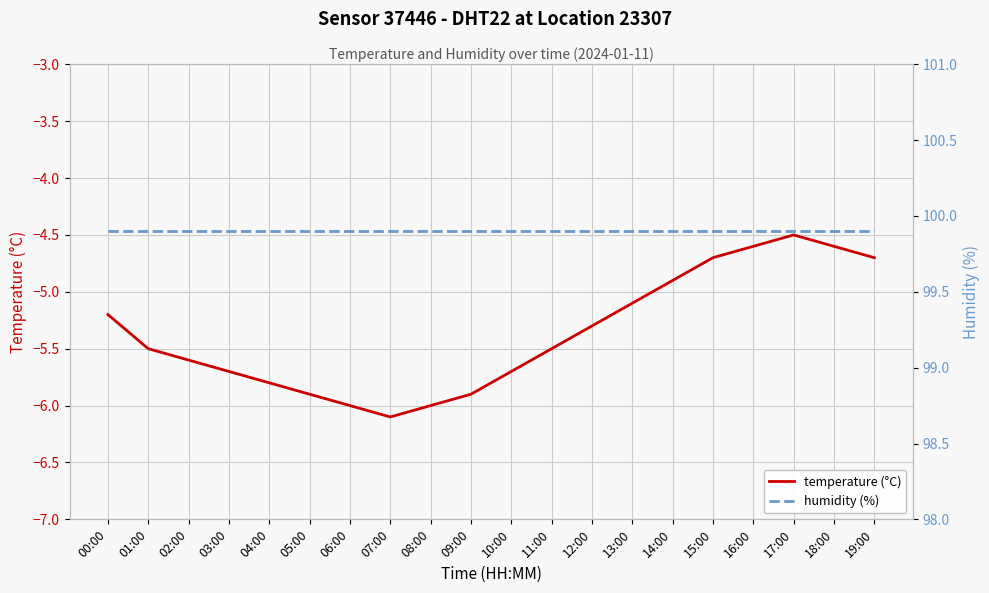

Which series has the largest range (max minus min)?

temperature (°C)